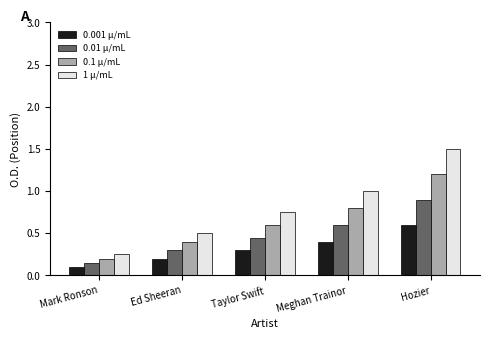

What is the greatest value displayed?

1.5